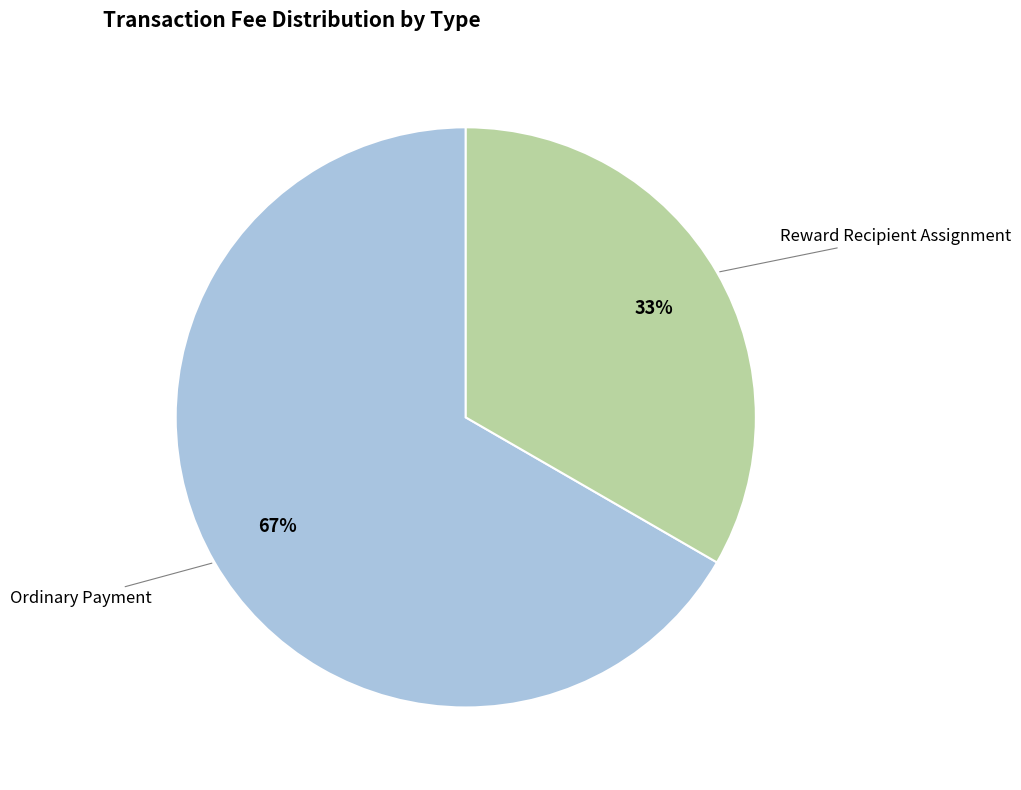

What percentage is the Reward Recipient Assignment slice, to the nearest percent?

33%